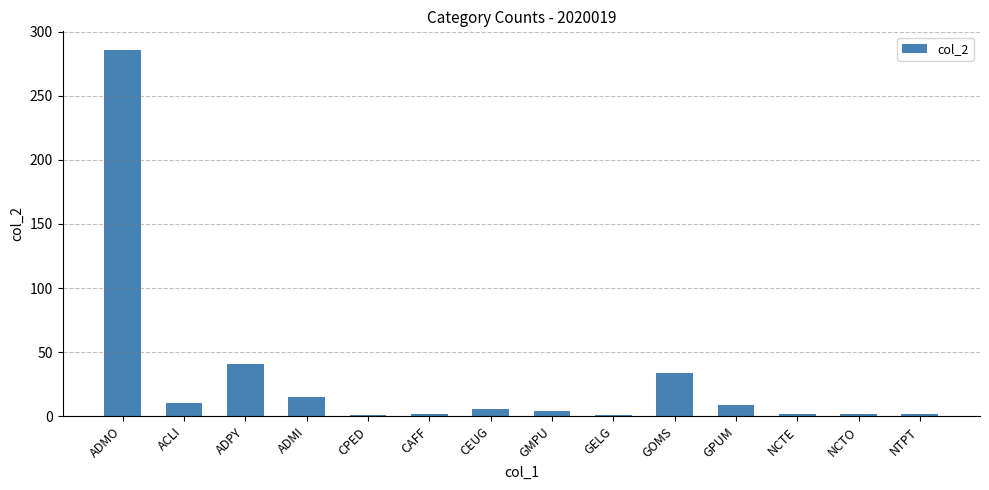

Which category has the highest value across all series?

ADMO